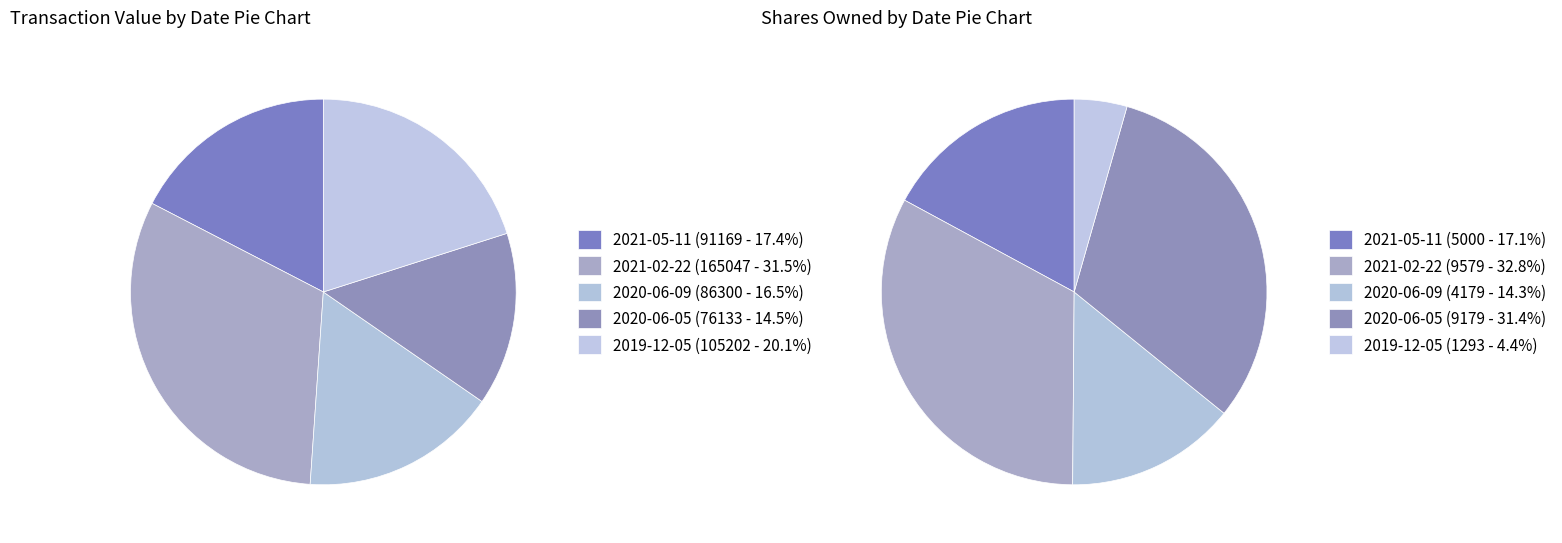

Which category has the biggest portion of the pie?

2021-02-22